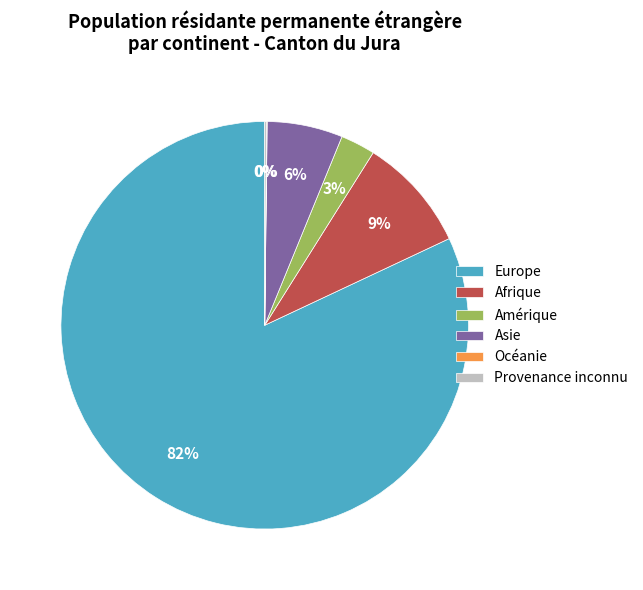

True or false: Afrique accounts for 1% of the total.

False